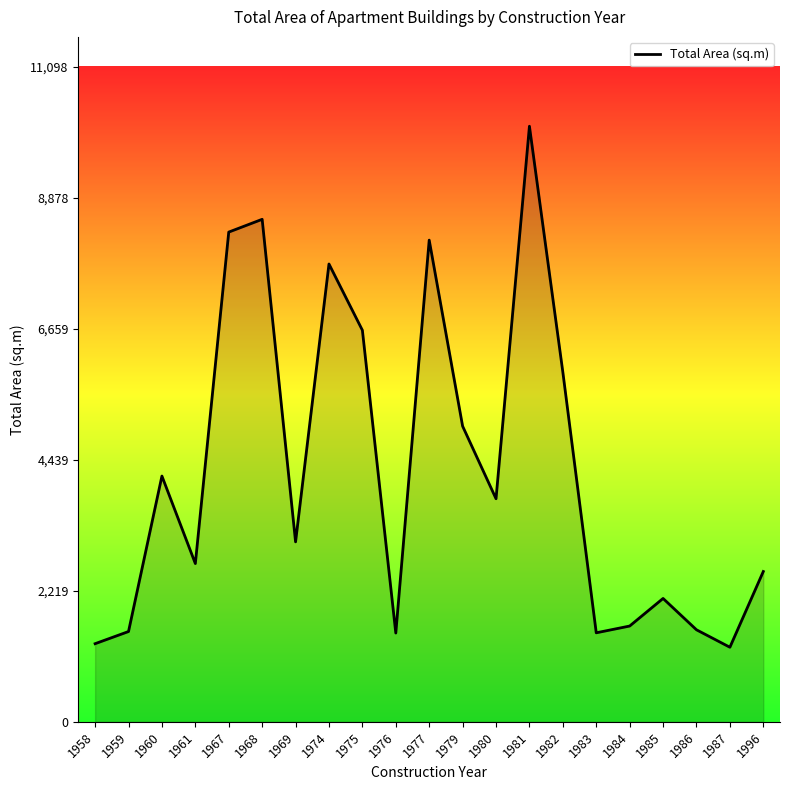

What is the greatest value displayed?

10089.6